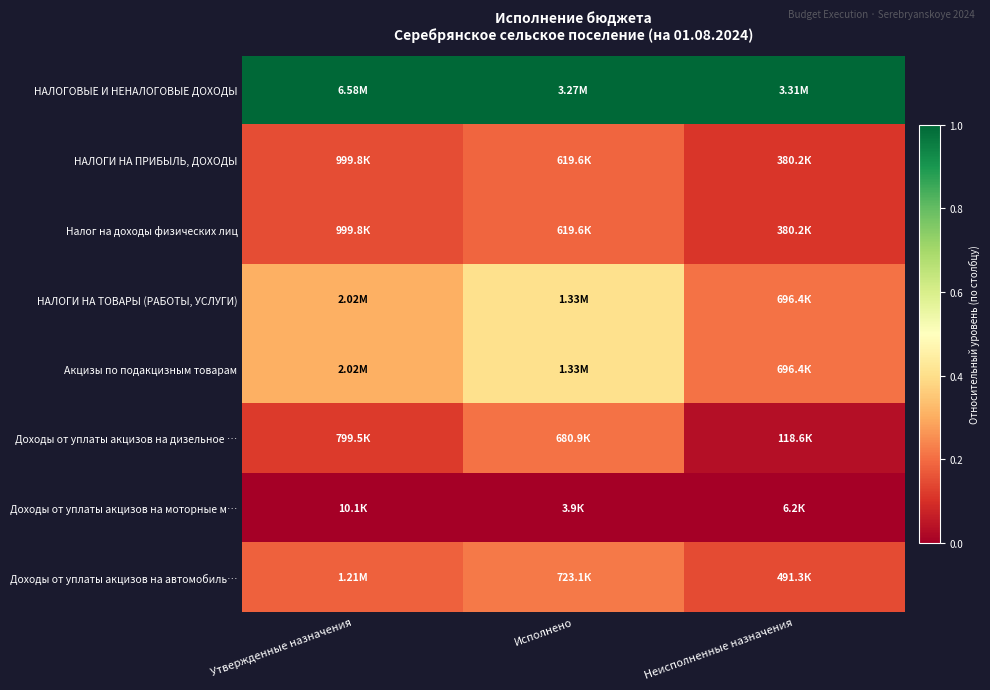

Which has a higher value, Утвержденные назначения or Исполнено?

Утвержденные назначения